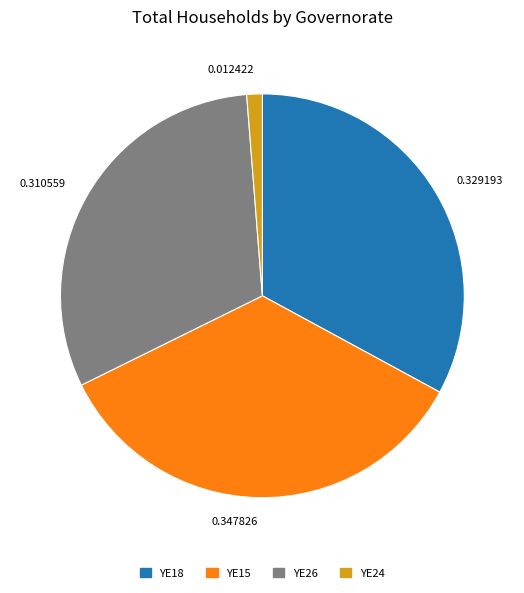

Which has a higher value, 0.329193 or 0.012422?

0.329193